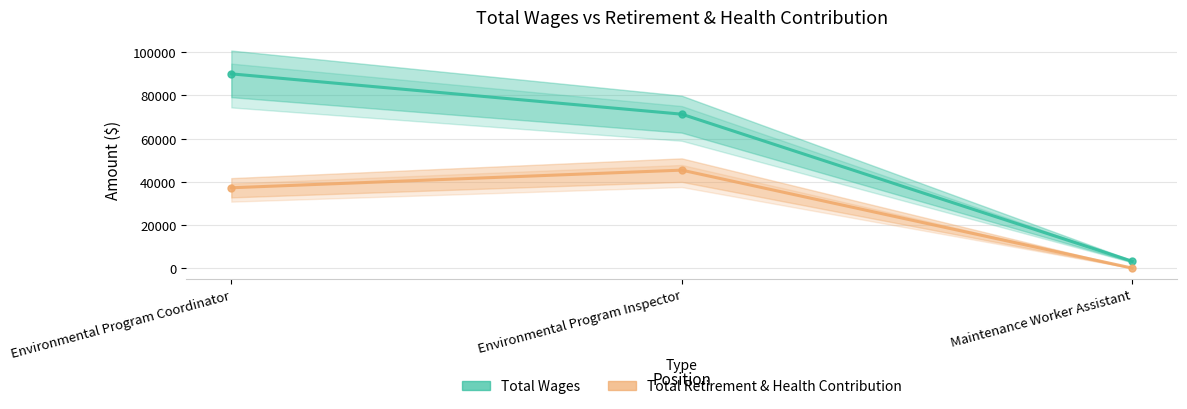

What is the label of the 2nd point from the right?

Environmental Program Inspector